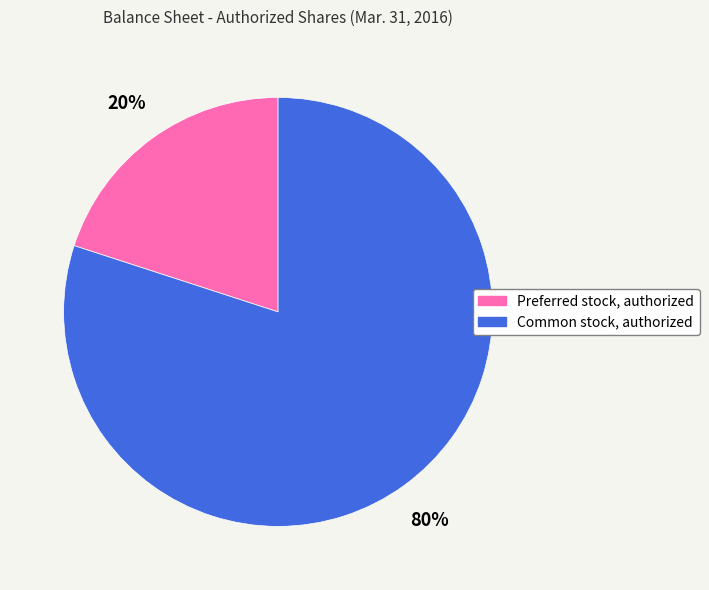

What is the largest slice in the pie chart?

Common stock, authorized